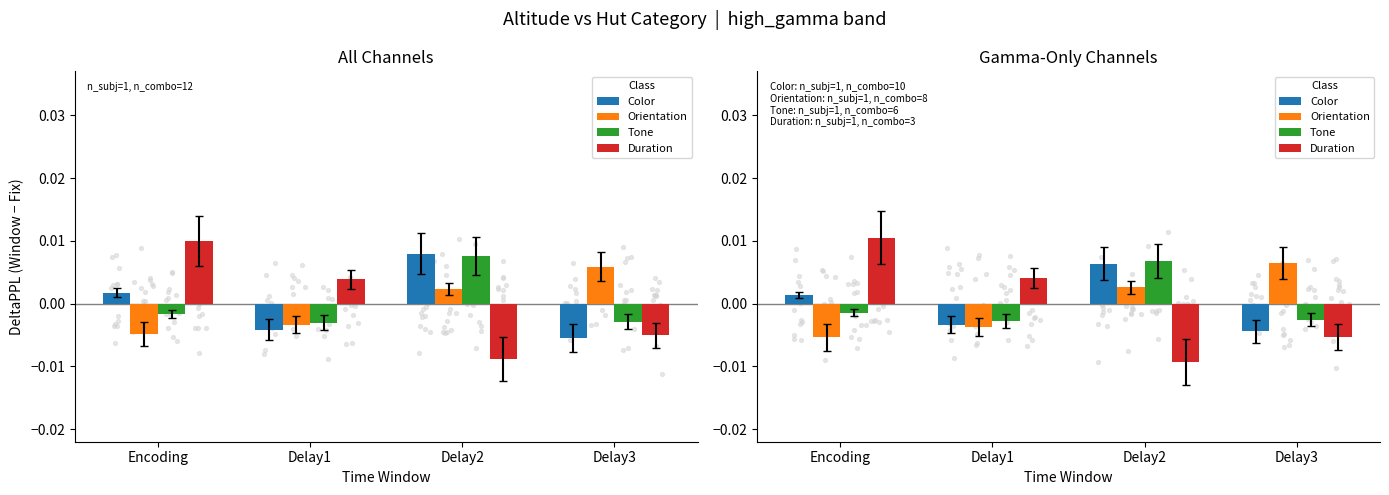

Which series has the largest total across all categories?

Orientation